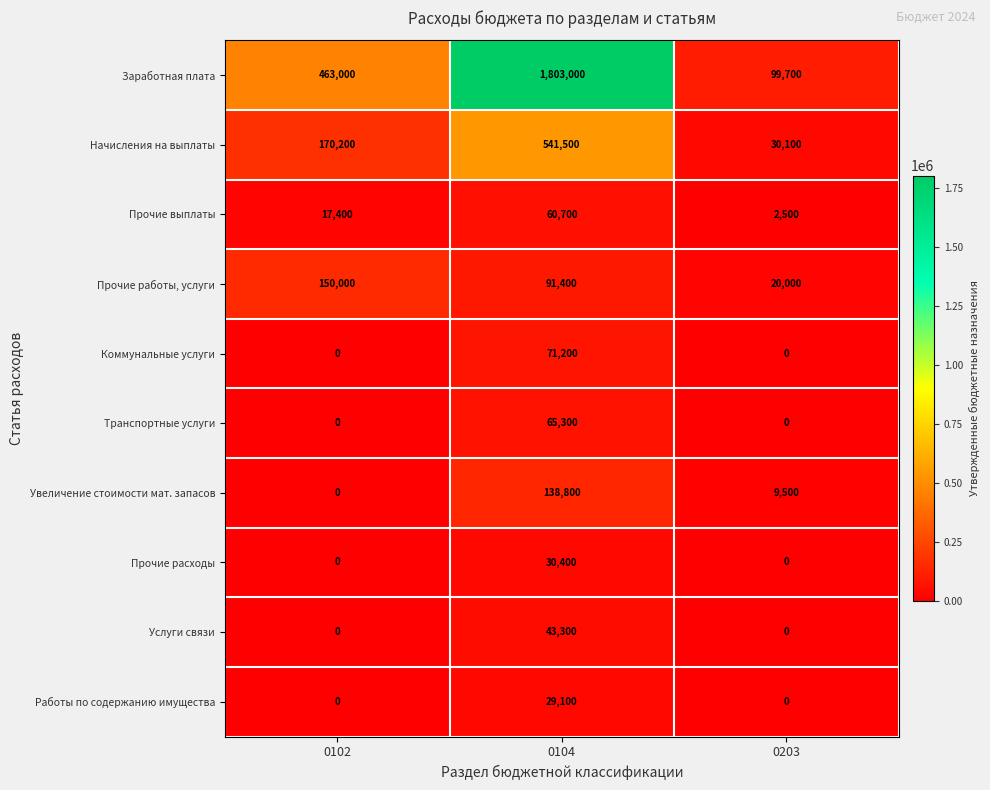

What is the sum of the Прочие выплаты values at 0104 and 0102?

78100